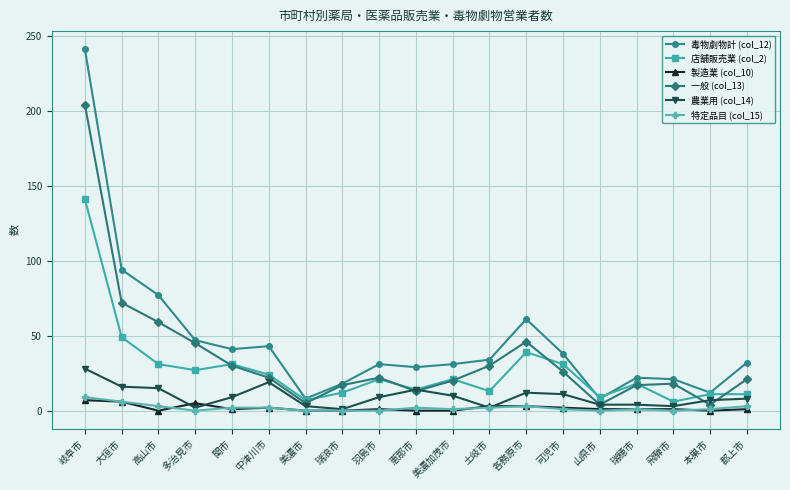

What are all the series names shown in the legend?

毒物劇物計 (col_12), 店舗販売業 (col_2), 製造業 (col_10), 一般 (col_13), 農業用 (col_14), 特定品目 (col_15)